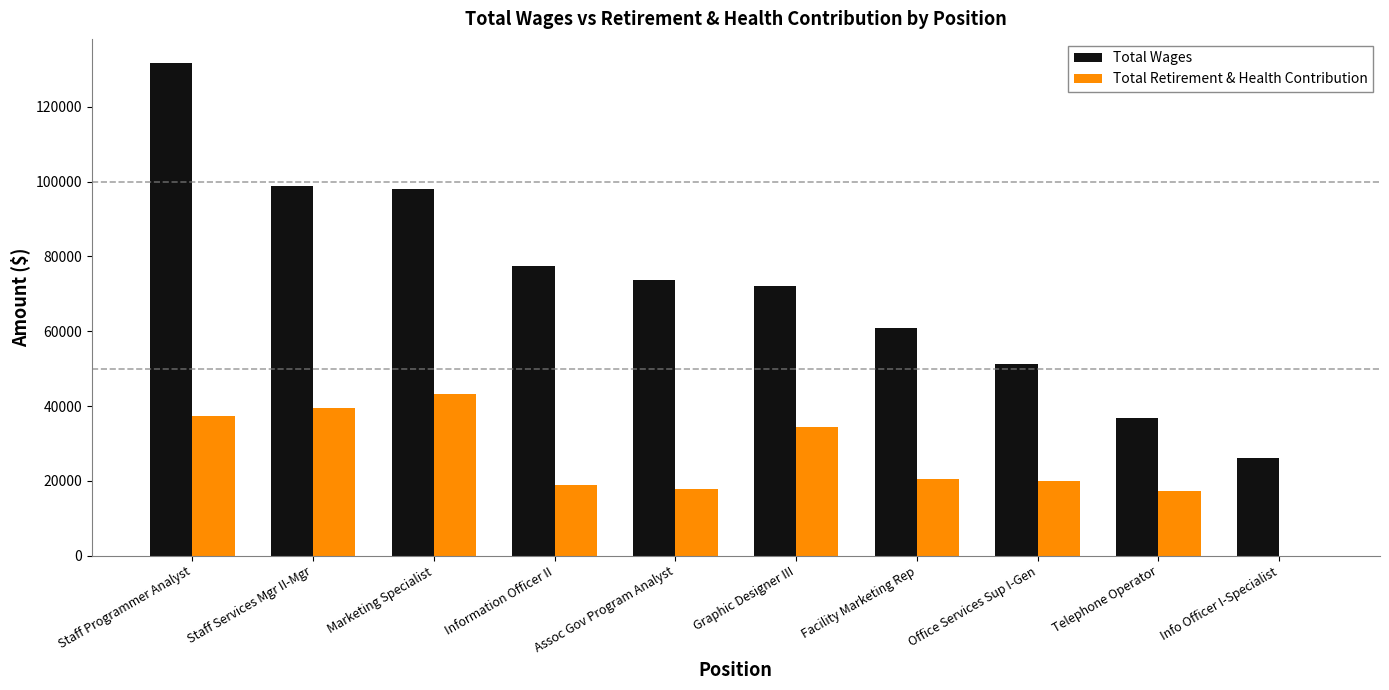

Which series changed the most between Marketing Specialist and Assoc Gov Program Analyst?

Total Retirement & Health Contribution